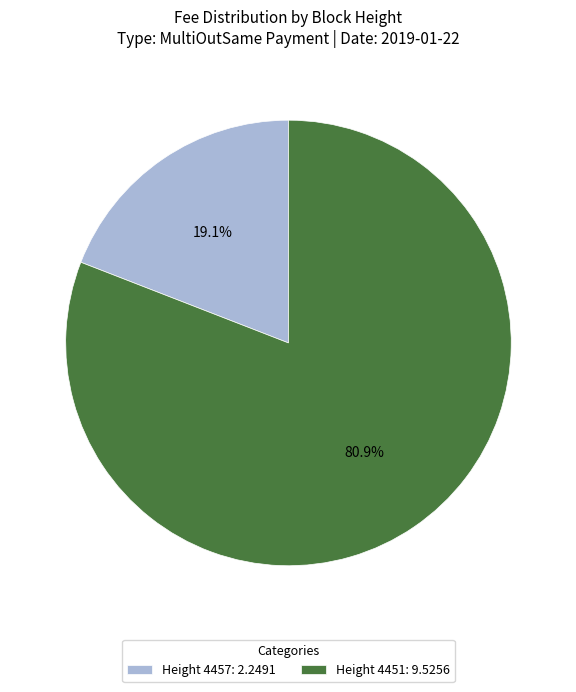

Which has a higher value, Height 4451: 9.5256 or Height 4457: 2.2491?

Height 4451: 9.5256